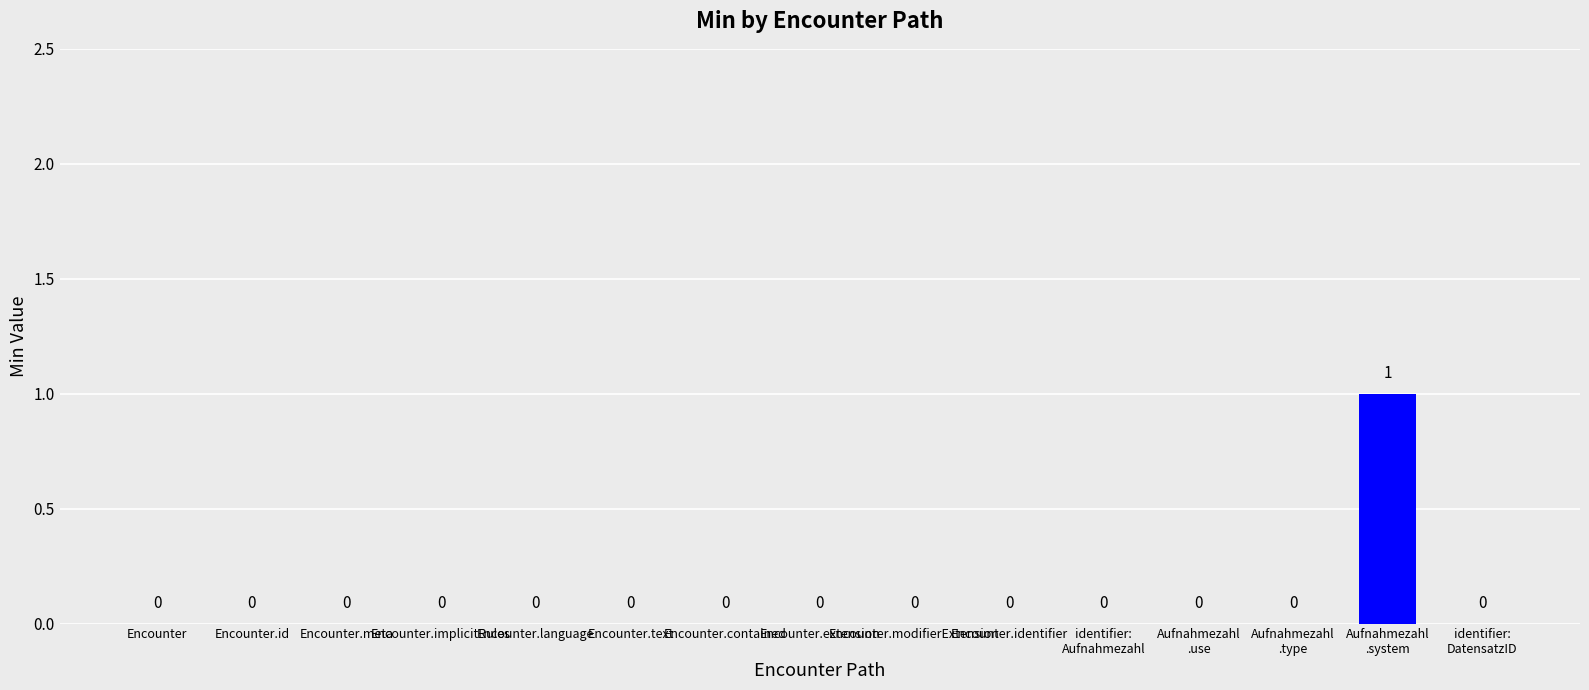

True or false: the data shows 0 at identifier:
DatensatzID.

True